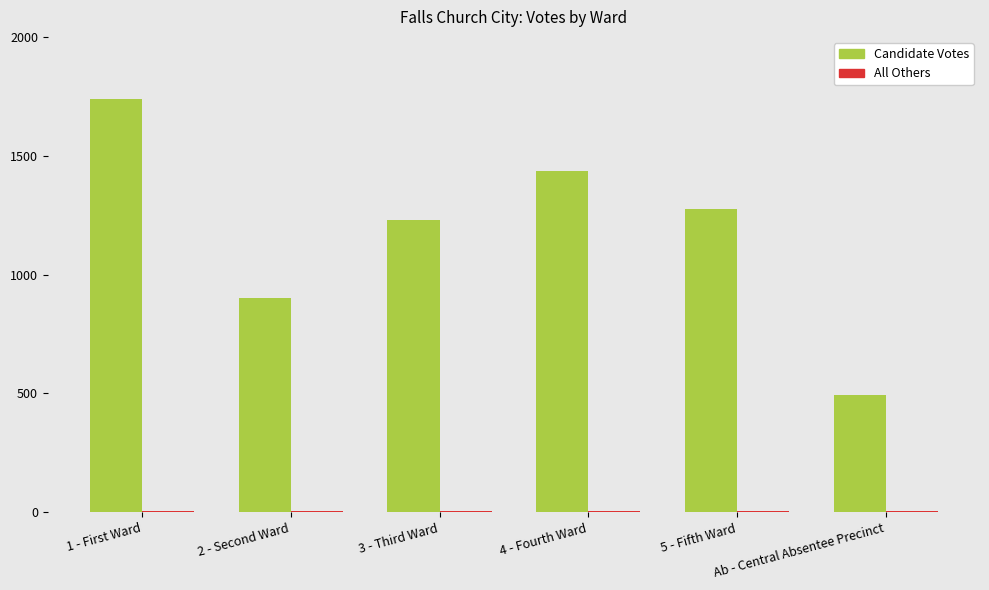

Which series has the largest total across all categories?

Candidate Votes